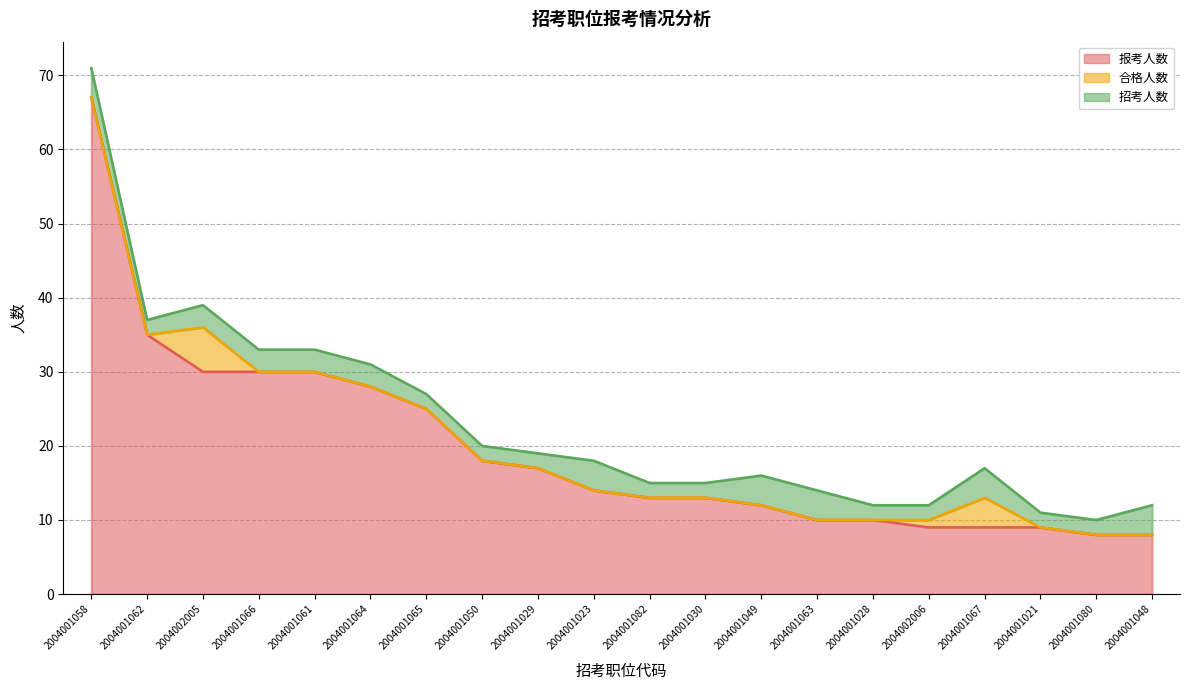

What is the label of the 14th point from the right?

2004001065